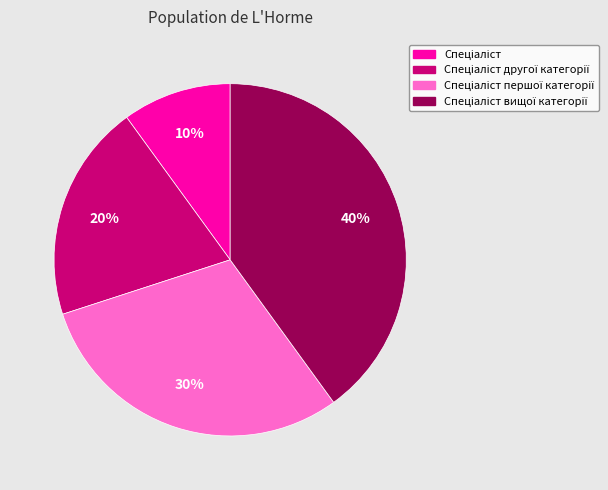

Is there any slice that represents more than half of the pie?

No